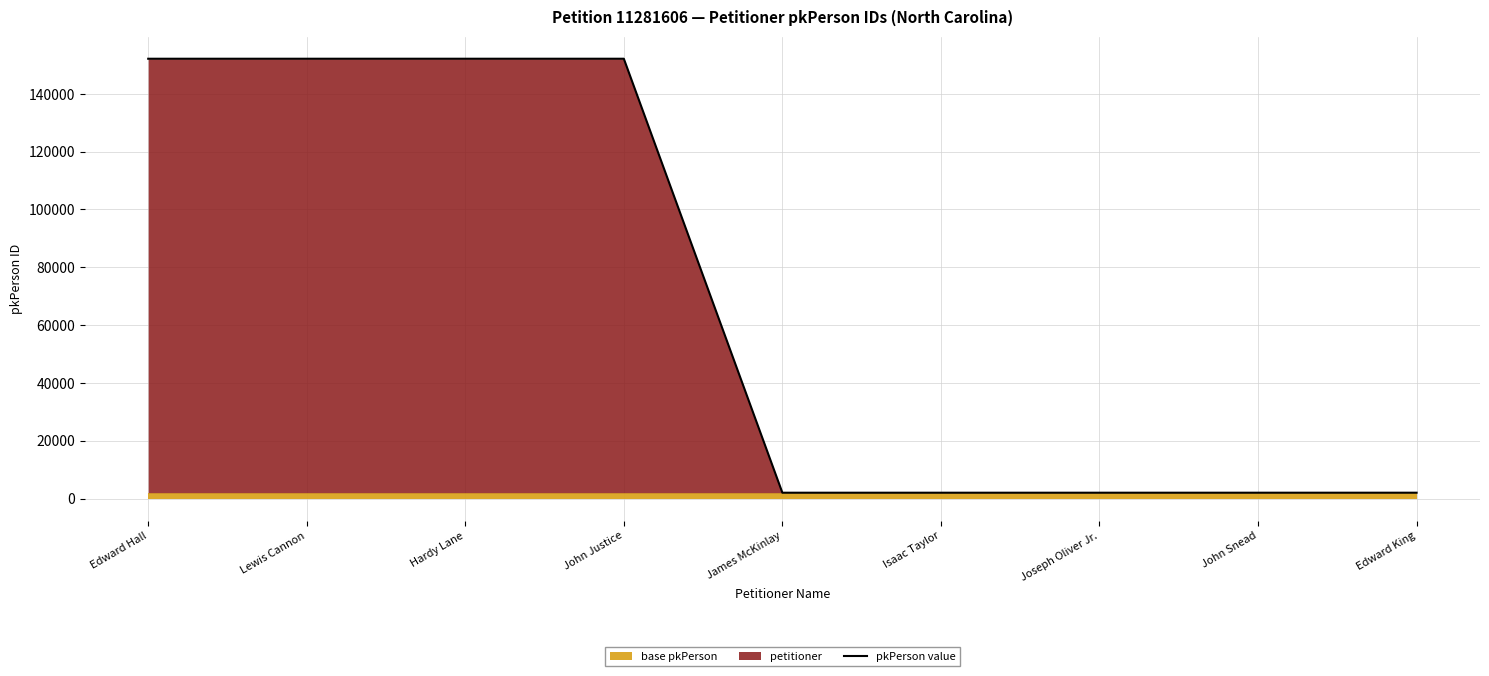

Where is the first local minimum?

James McKinlay